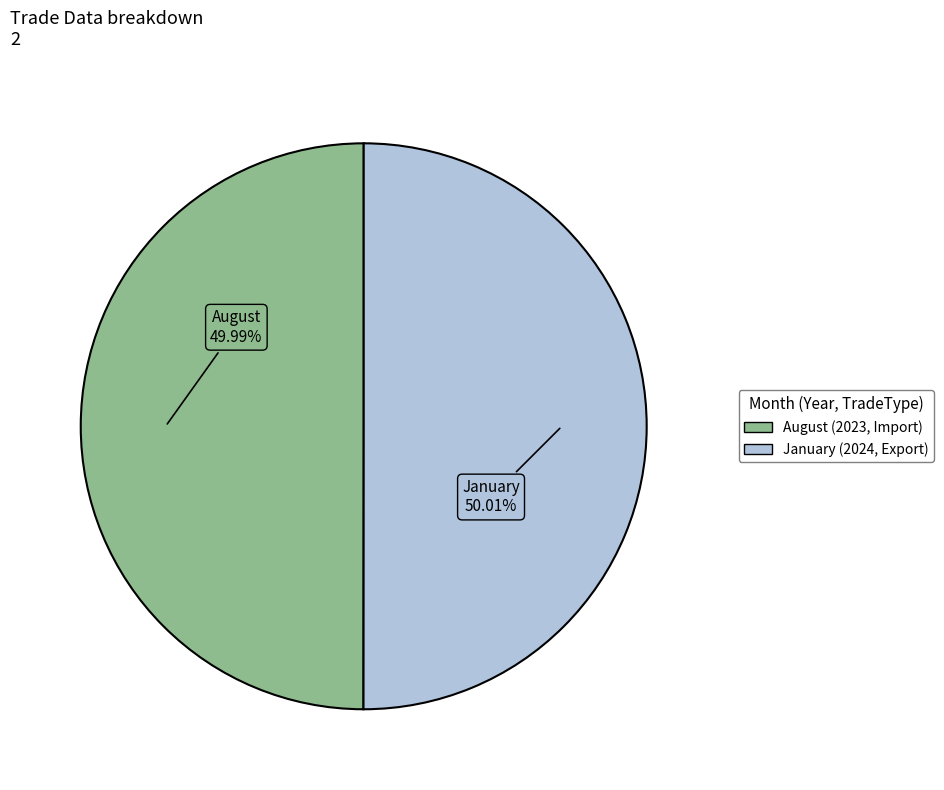

Approximately how many times larger is the value at January compared to August?

1.0